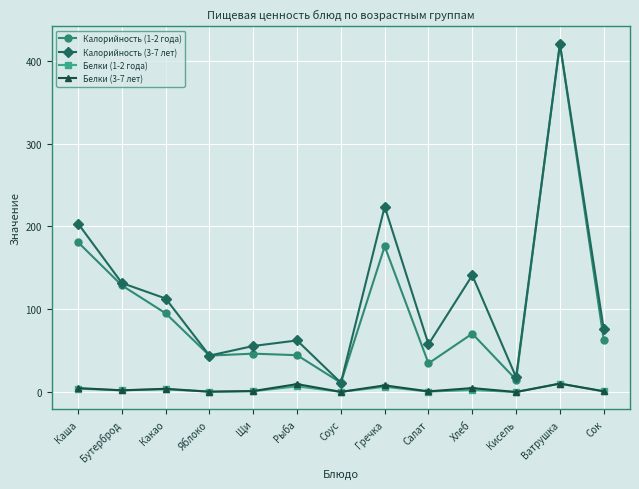

How many values in the Калорийность (3-7 лет) series are below 76?

6